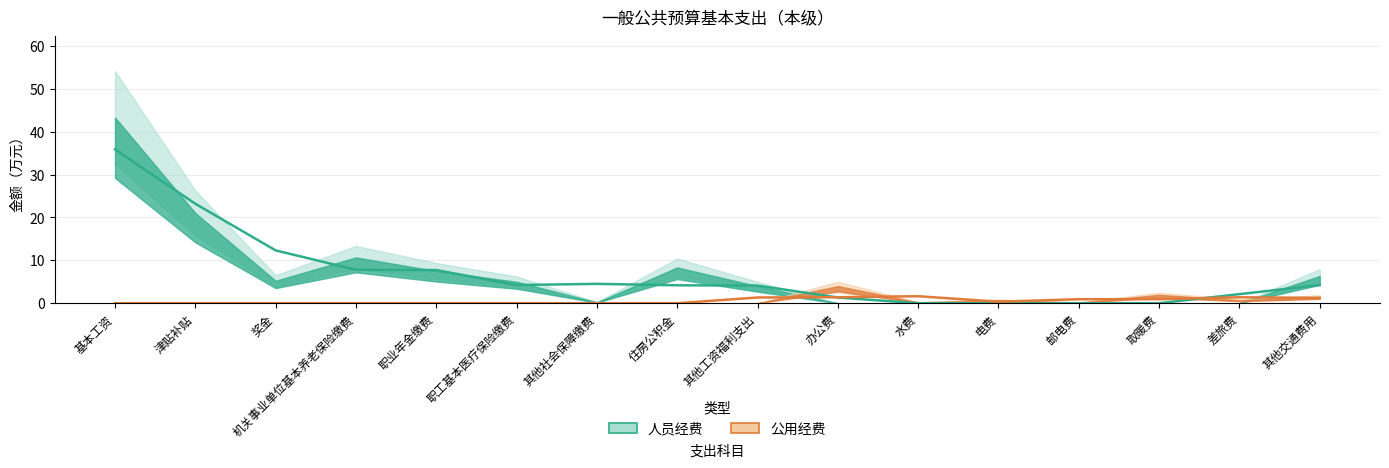

List the labels in order of 公用经费 value, smallest first.

基本工资, 津贴补贴, 奖金, 机关事业单位基本养老保险缴费, 职业年金缴费, 职工基本医疗保险缴费, 其他社会保障缴费, 住房公积金, 其他工资福利支出, 邮电费, 水费, 电费, 差旅费, 其他交通费用, 取暖费, 办公费